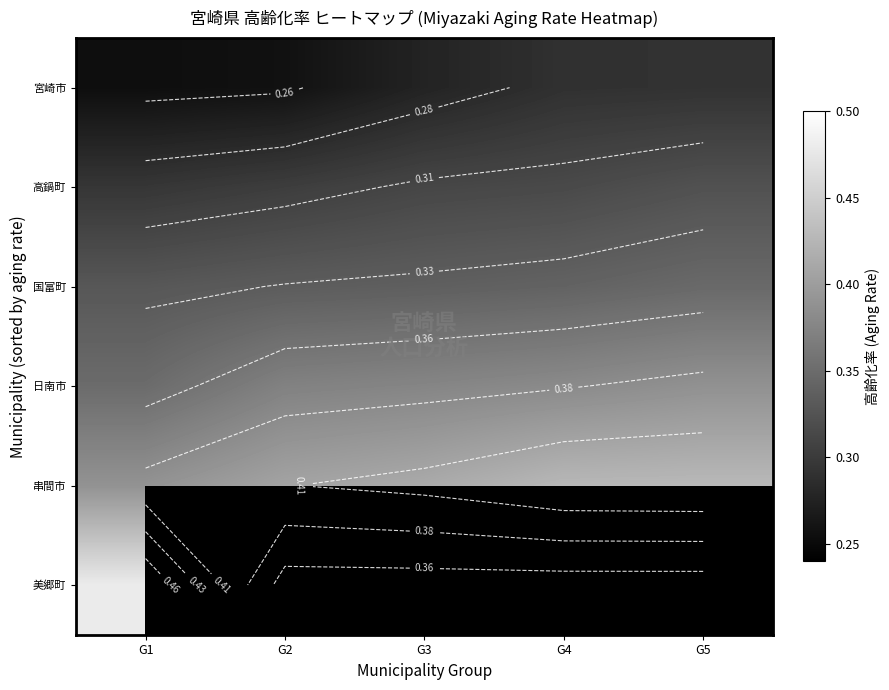

How many 日南市 values are between 0 and 1?

5